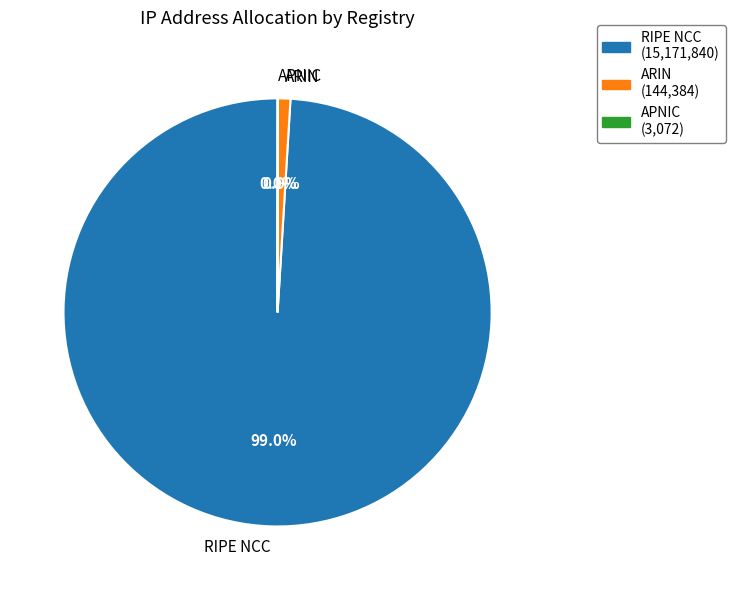

Which category has the biggest portion of the pie?

RIPE NCC